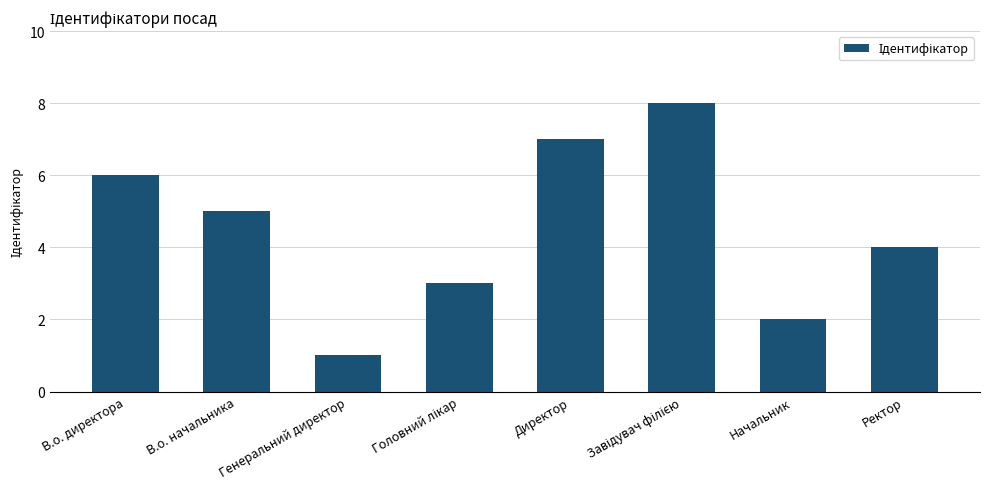

At which label does the data first exceed 5?

В.о. директора